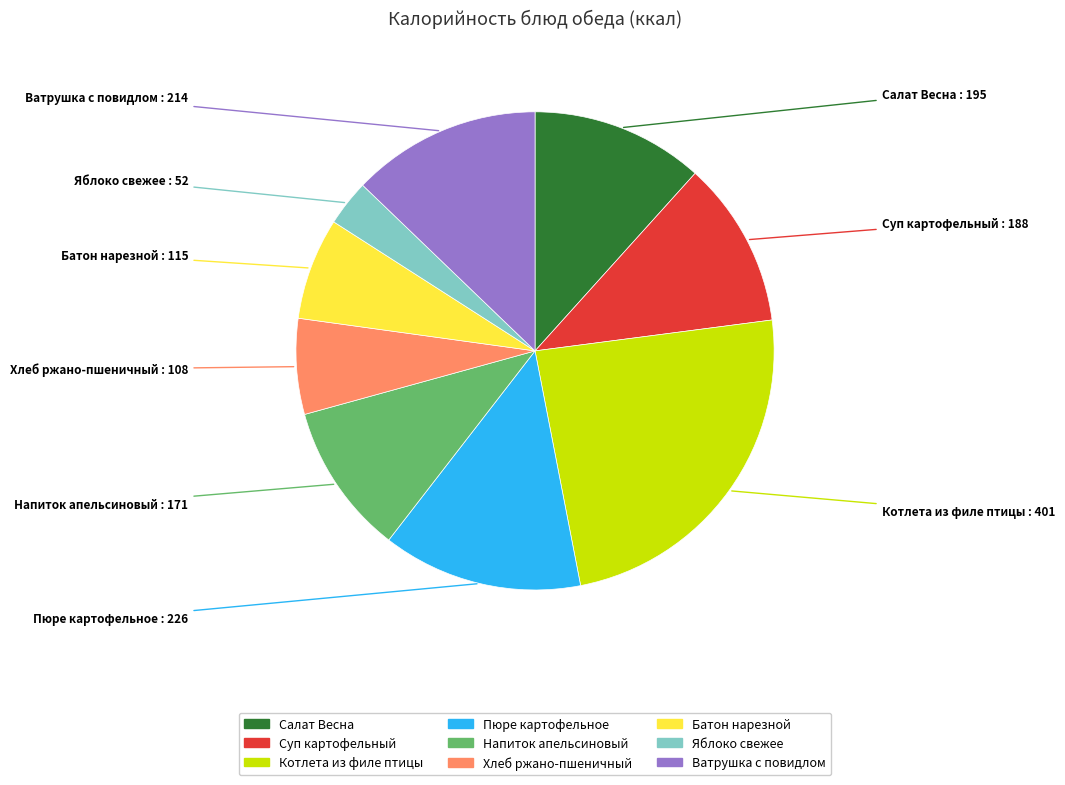

Does Салат Весна account for over 50% of the chart?

No